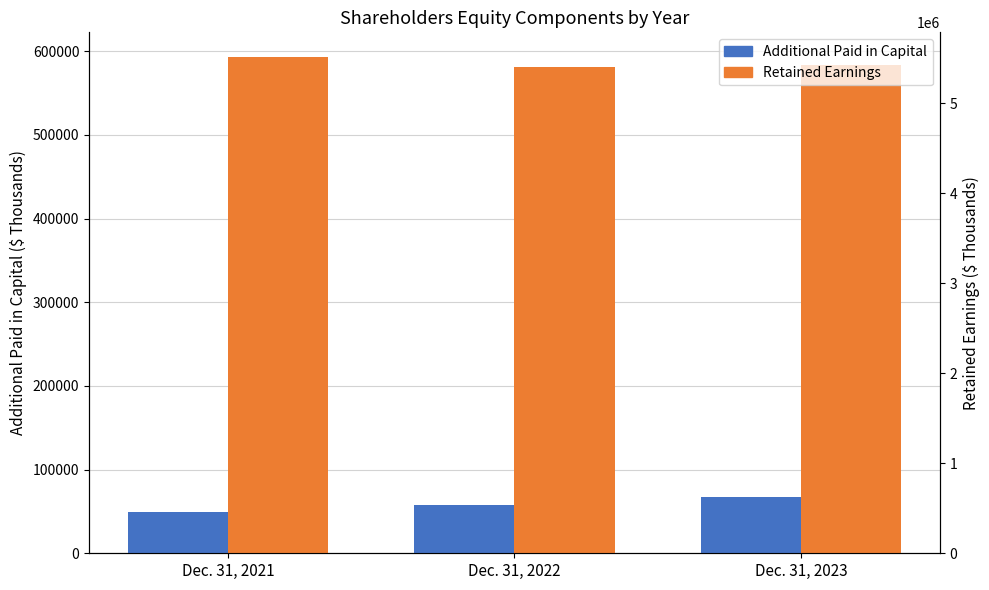

At which label is Additional Paid in Capital closest to 58142?

Dec. 31, 2022